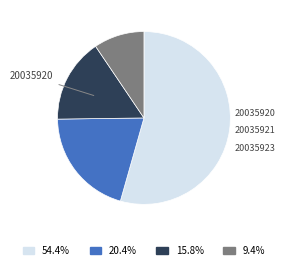

Is there a majority slice in this chart?

Yes